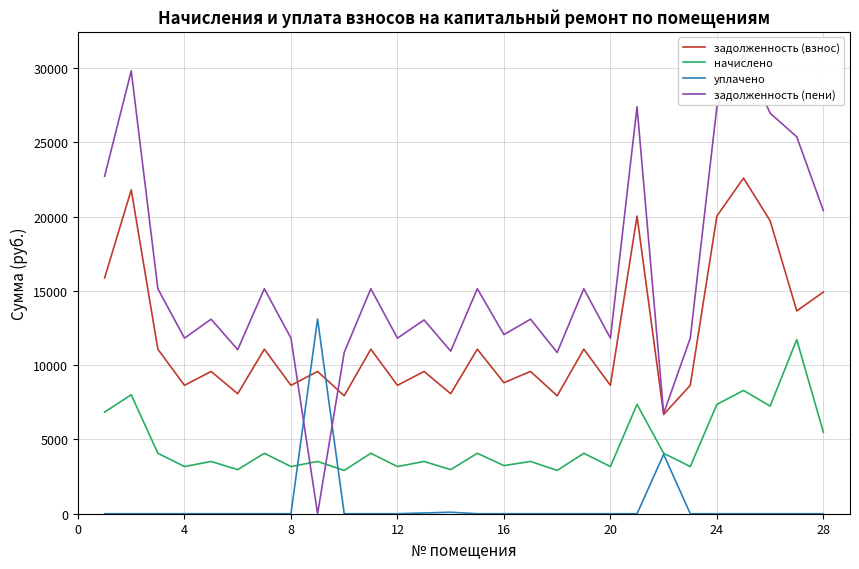

What is the difference between the highest and lowest values at 20?

15147.4